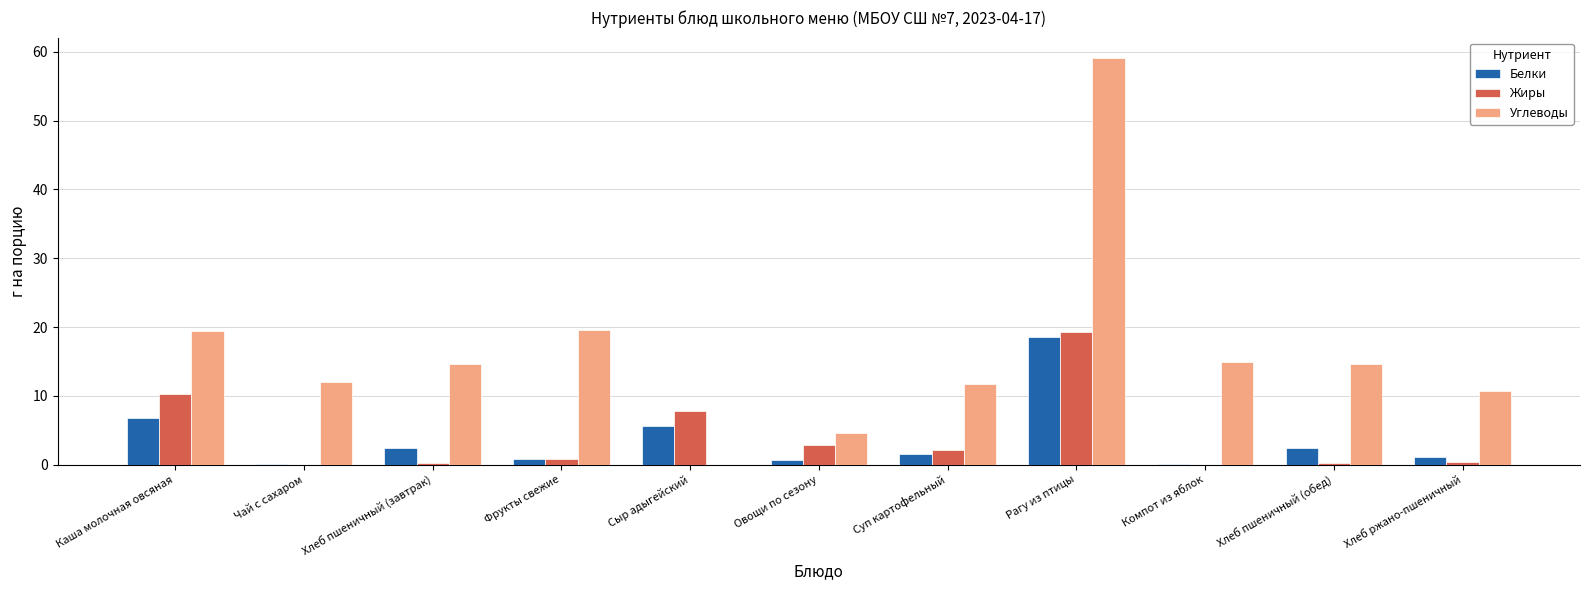

Does the chart contain stacked bars?

No